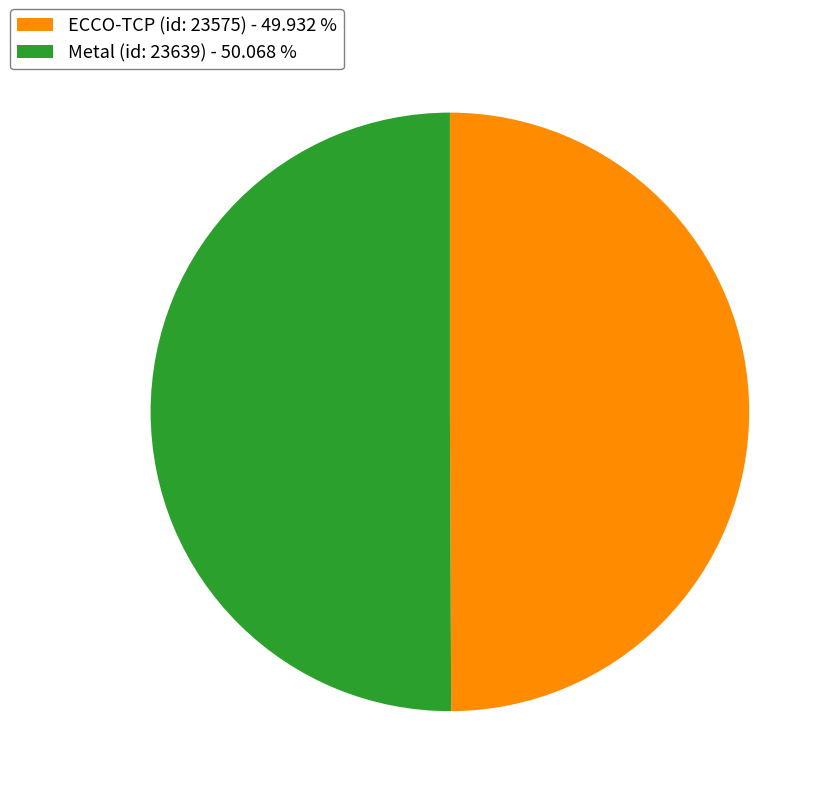

Approximately how many times larger is the value at ECCO-TCP (id: 23575) - 49.932 % compared to Metal (id: 23639) - 50.068 %?

1.0